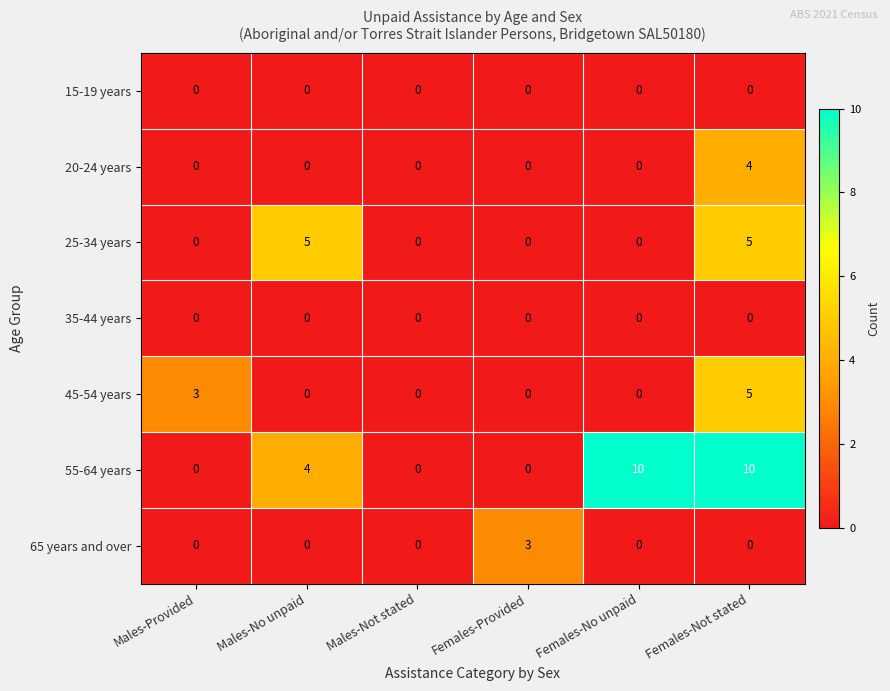

What is the difference between the maximum and minimum values in the 55-64 years series?

10